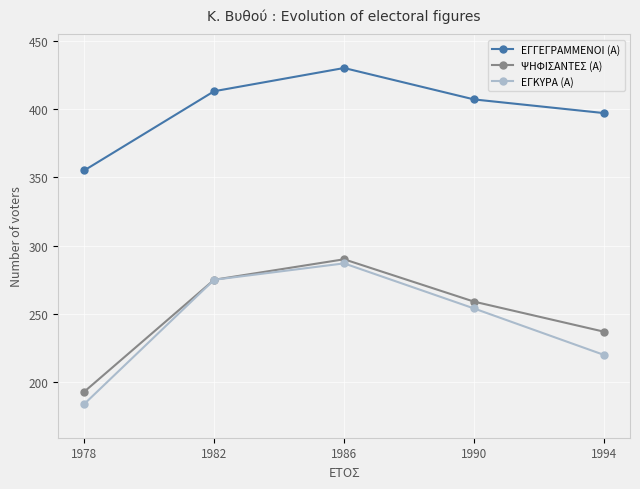

What is the minimum value shown in the chart?

184